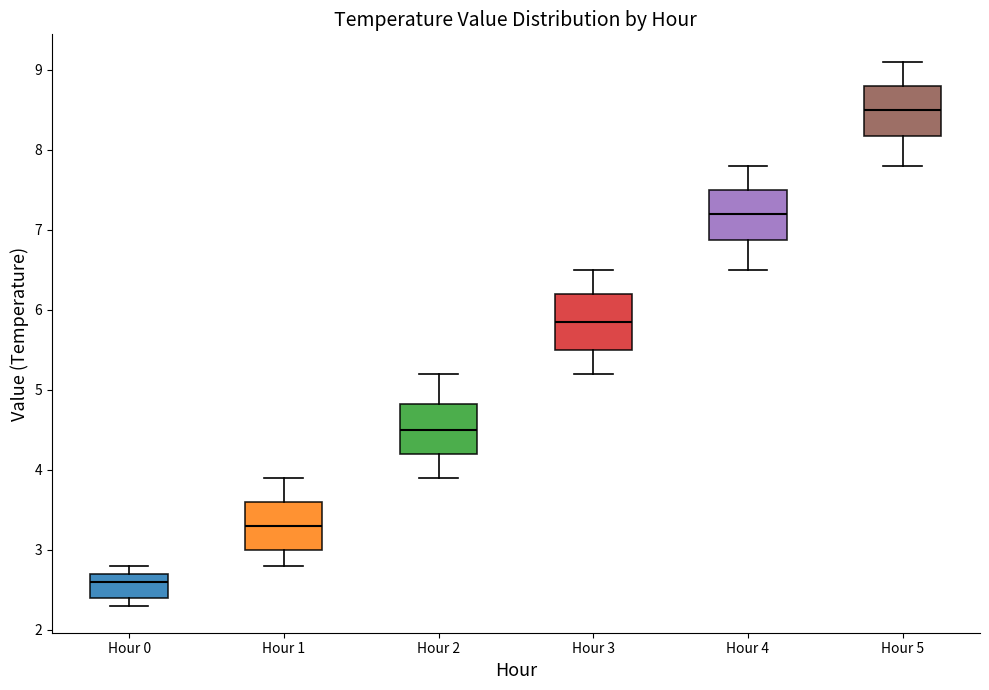

Where is the lower edge of the box for Hour 0 on the y-axis? The values are not printed on the chart, so give them approximately, as read against the axis.

2.4